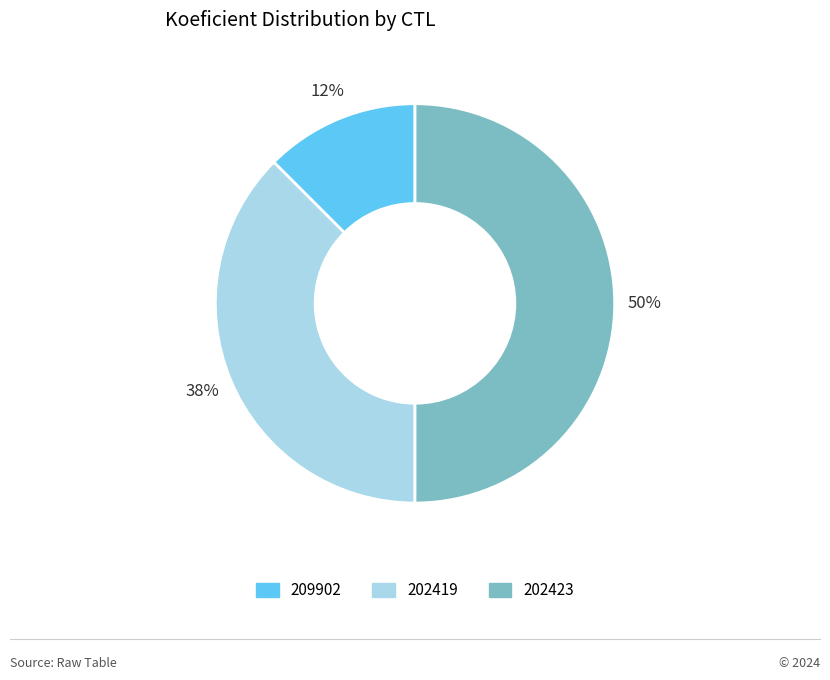

To the nearest percent, what is the average slice percentage?

33%